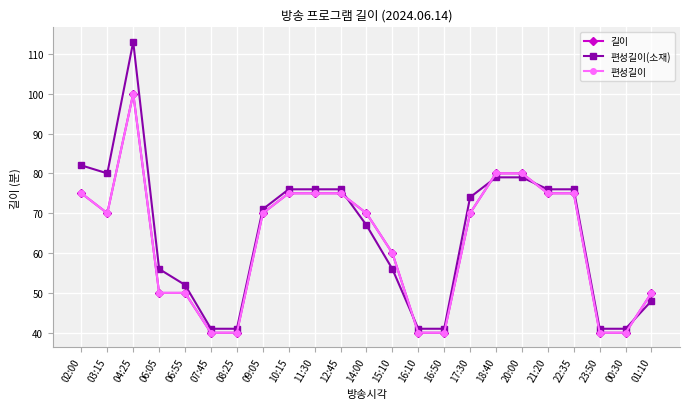

Is this an area chart (filled region under the line)?

No